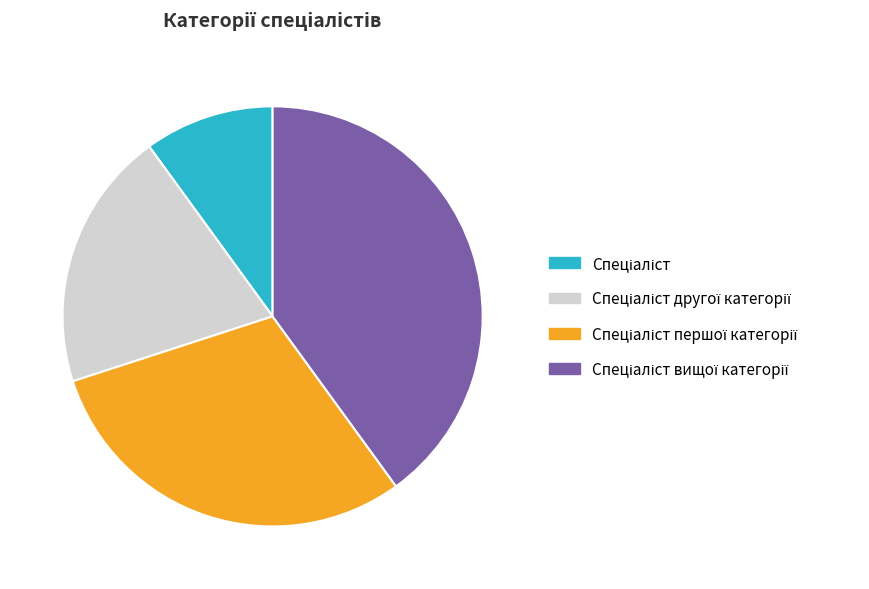

Is there any slice that represents more than half of the pie?

No